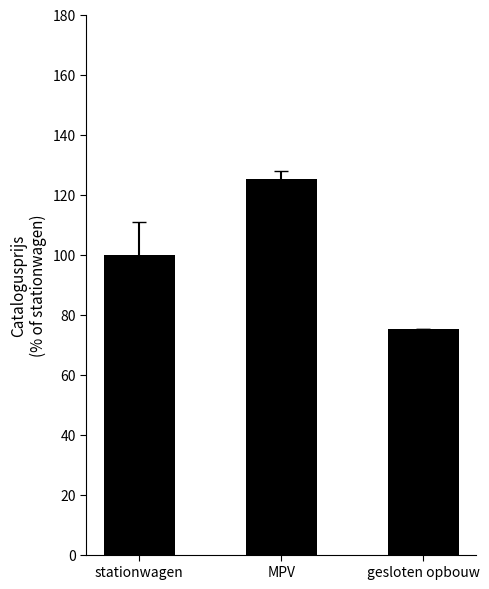

The value at MPV is 125.3. True or false?

True